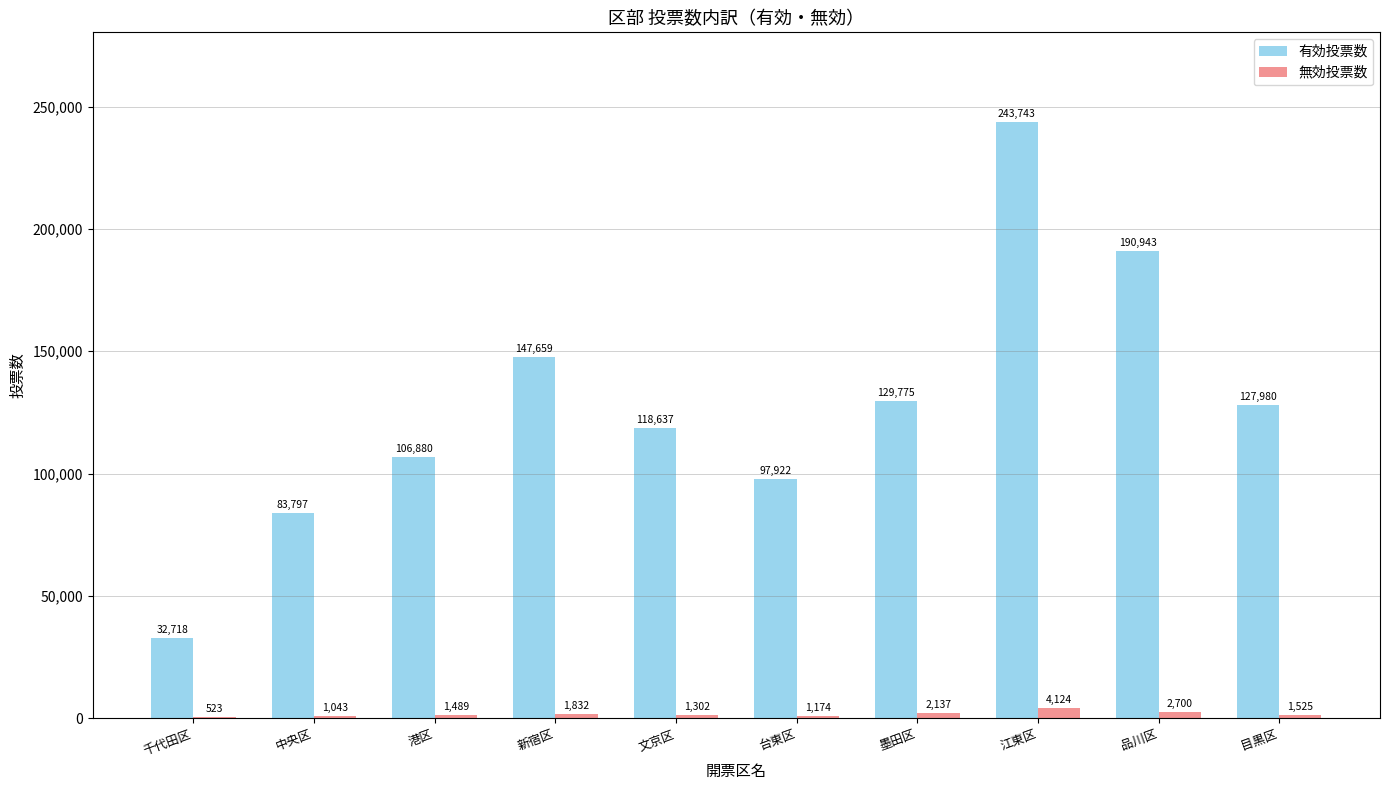

Which category has the highest value across all series?

江東区